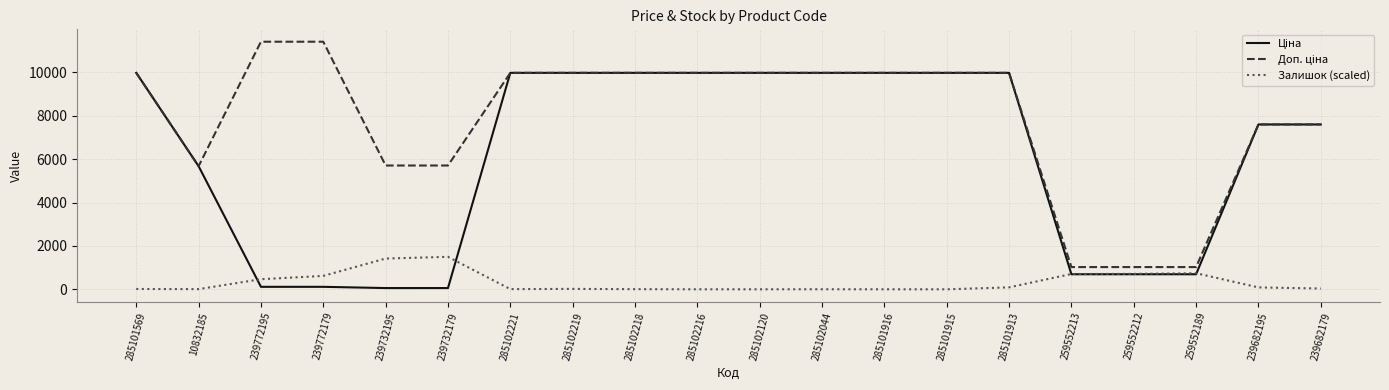

What is the total value across all series at 285102120?

19950.0